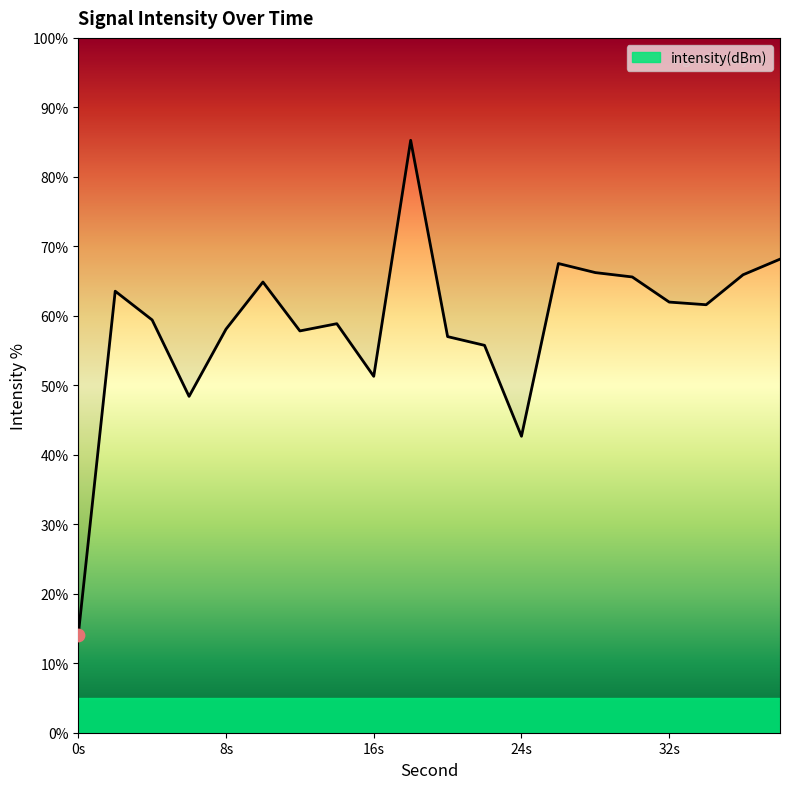

Which has a higher value, 32 or 10?

10